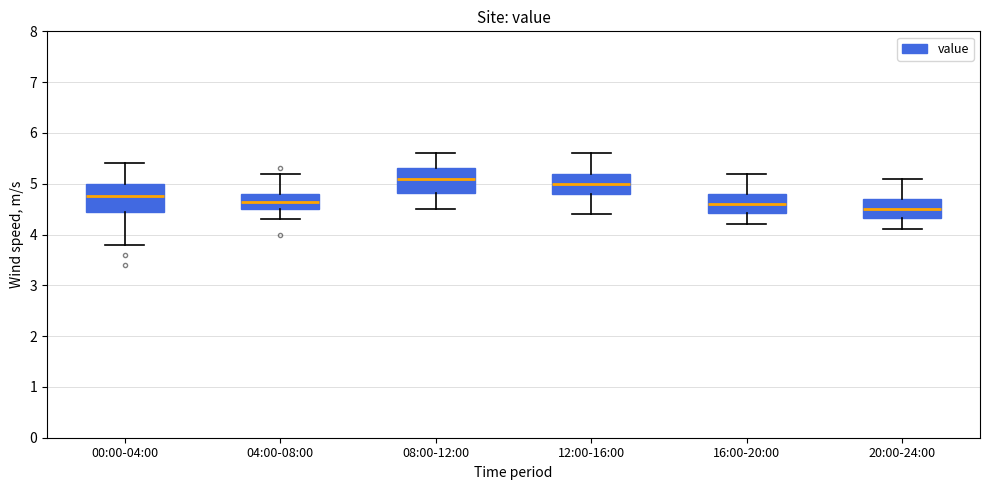

Reading left to right, transcribe this box plot: for each box, give where its median line is, the range the box spans, and where its two whiskers end, as read against the y-axis. The values are not printed on the chart, so give them approximately, as read against the axis.

00:00-04:00: median 4.8, box 4.5 to 5.0, whiskers 3.8 to 5.4
04:00-08:00: median 4.7, box 4.5 to 4.8, whiskers 4.3 to 5.2
08:00-12:00: median 5.1, box 4.8 to 5.3, whiskers 4.5 to 5.6
12:00-16:00: median 5.0, box 4.8 to 5.2, whiskers 4.4 to 5.6
16:00-20:00: median 4.6, box 4.4 to 4.8, whiskers 4.2 to 5.2
20:00-24:00: median 4.5, box 4.3 to 4.7, whiskers 4.1 to 5.1